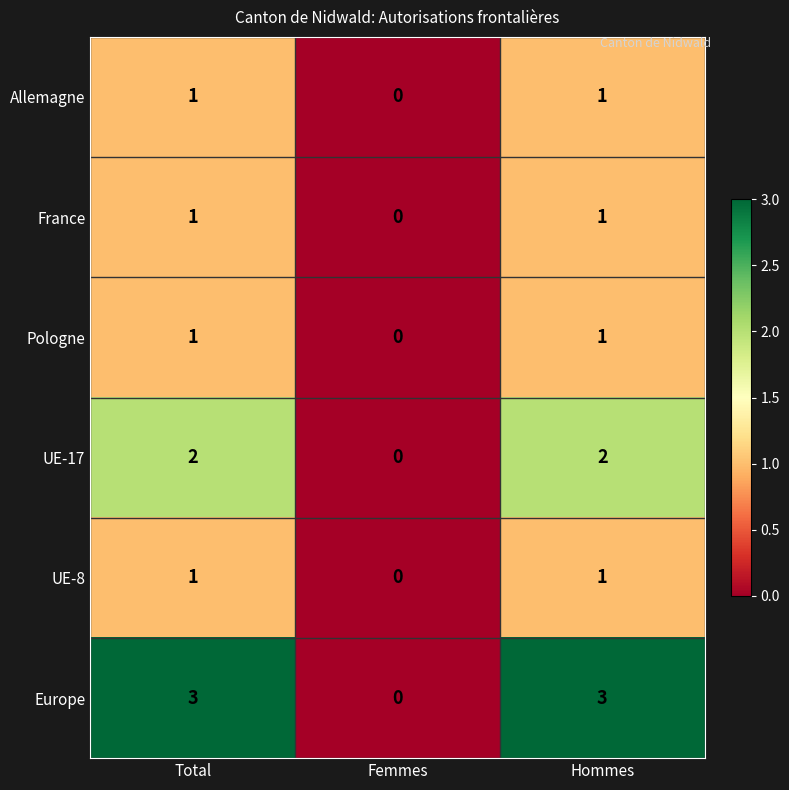

At which label is Pologne closest to 0?

Femmes